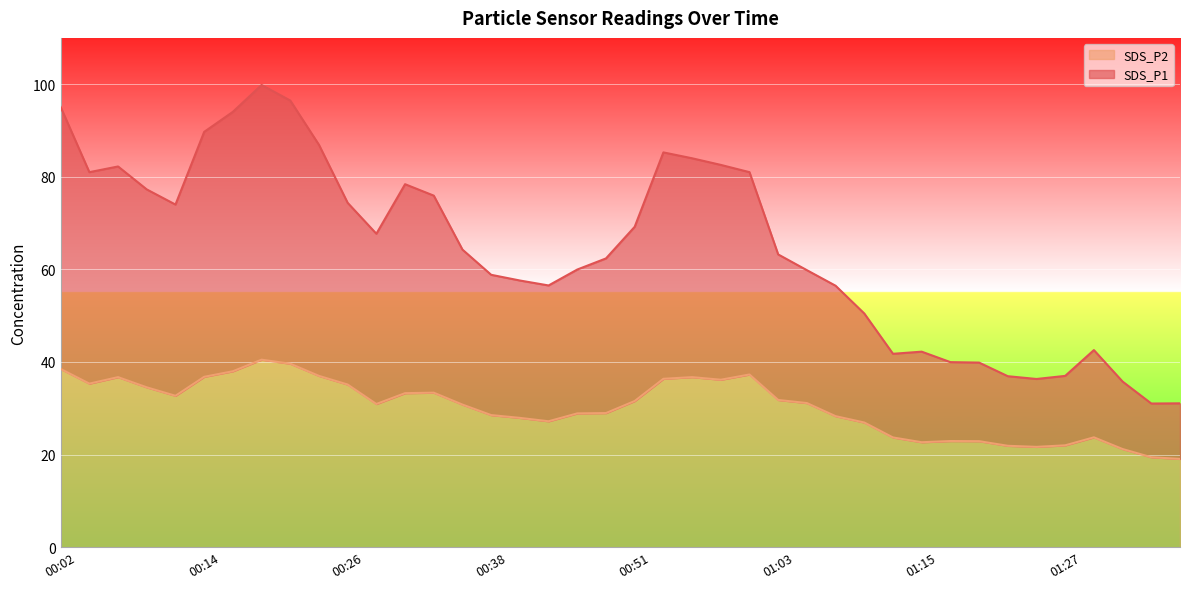

Rank the series by their maximum value, from highest to lowest.

SDS_P1, SDS_P2